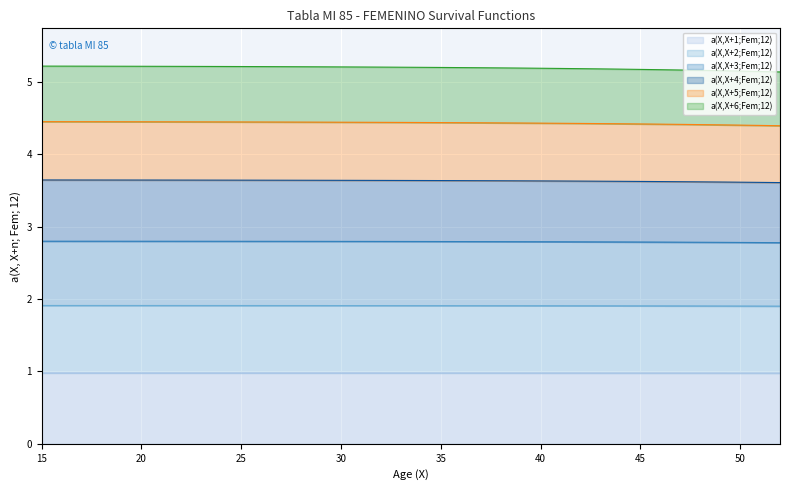

Is the value of a(X,X+4;Fem;12) at 16 greater than the value of a(X,X+3;Fem;12) at 16?

Yes